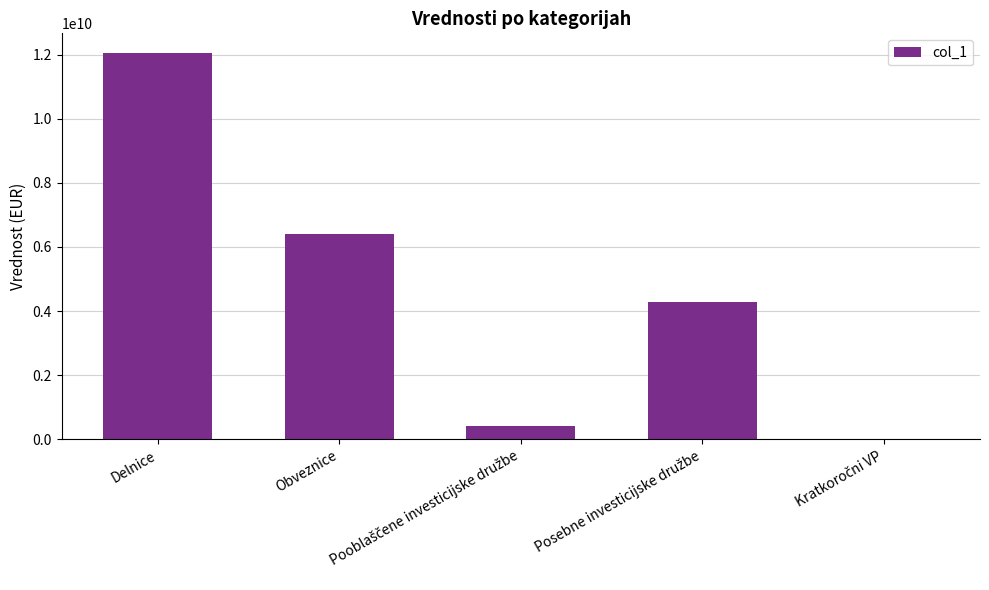

What is the sum of all values?

23166211465.8